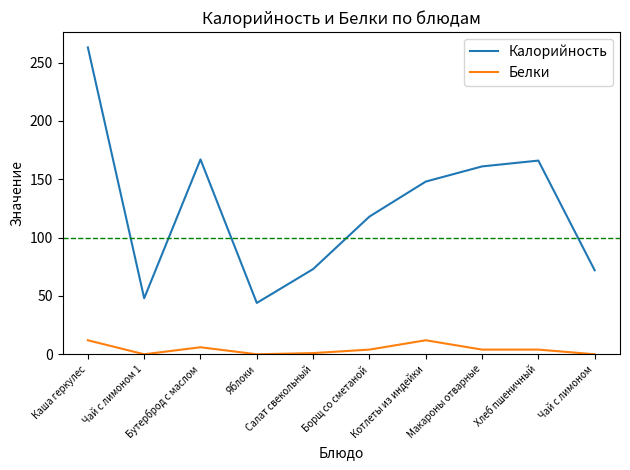

Which series changed the most between Салат свекольный and Хлеб пшеничный?

Калорийность